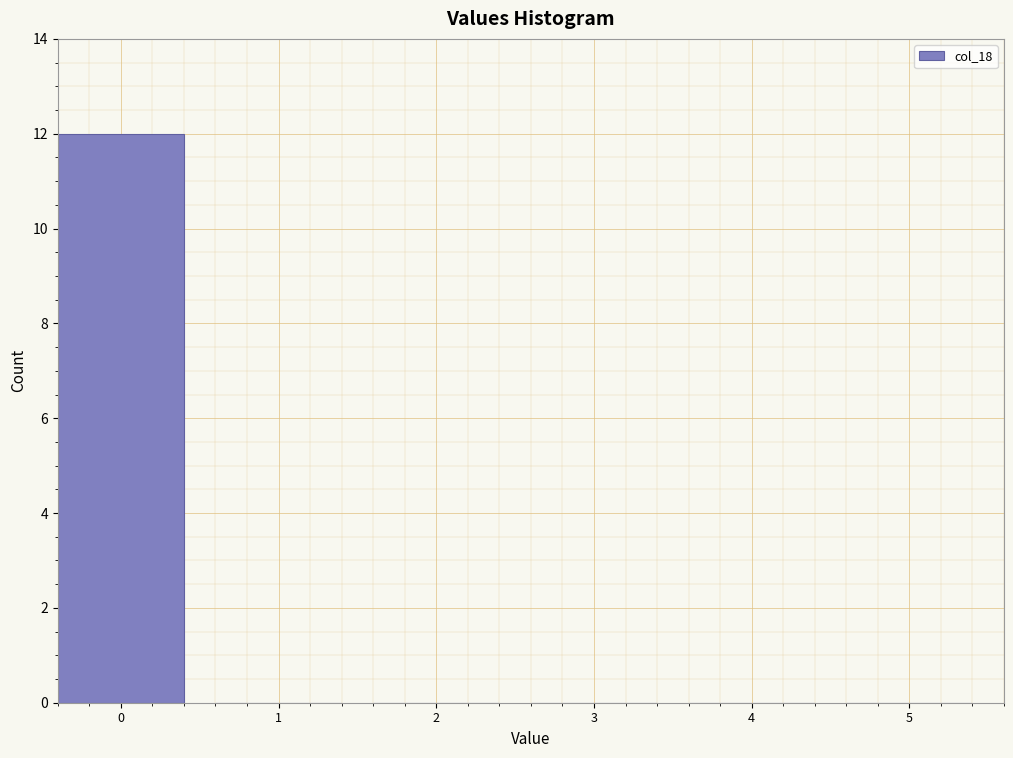

Reading left to right, transcribe all the data shown in this chart.

0=12	1=0	2=0	3=0	4=0	5=0